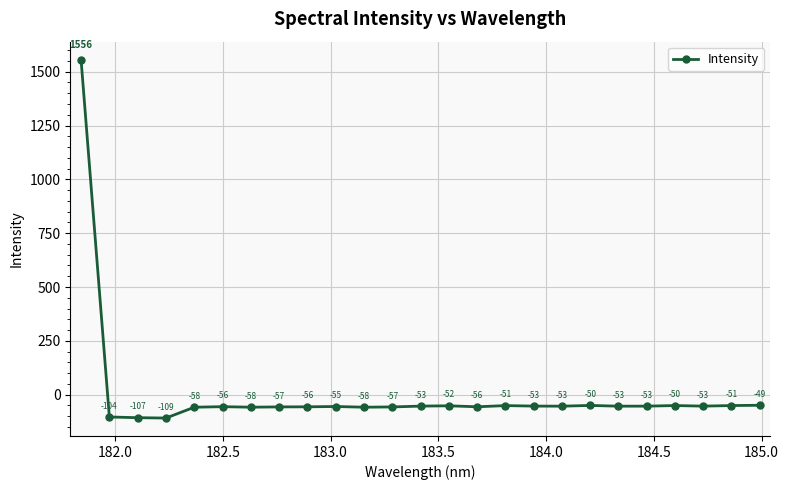

What is the greatest value displayed?

1556.3